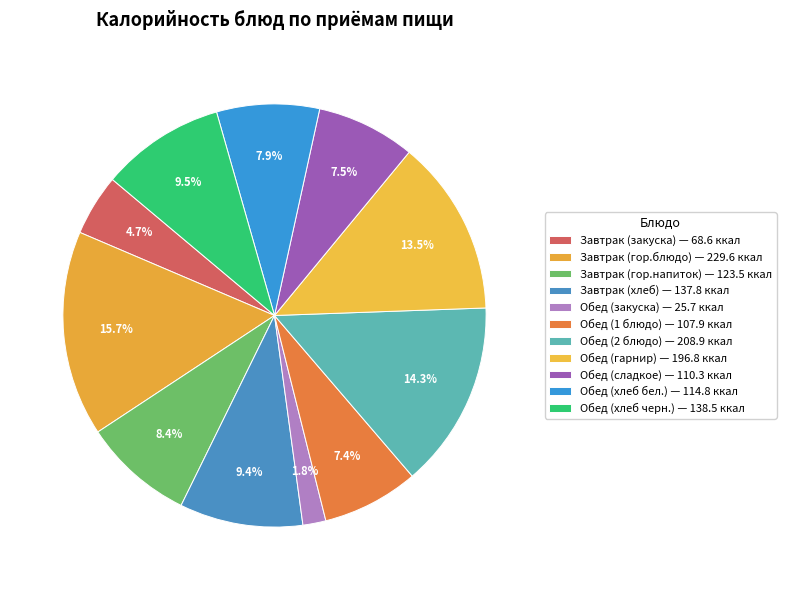

To the nearest percent, what is the difference between the largest and smallest slice percentages?

14%